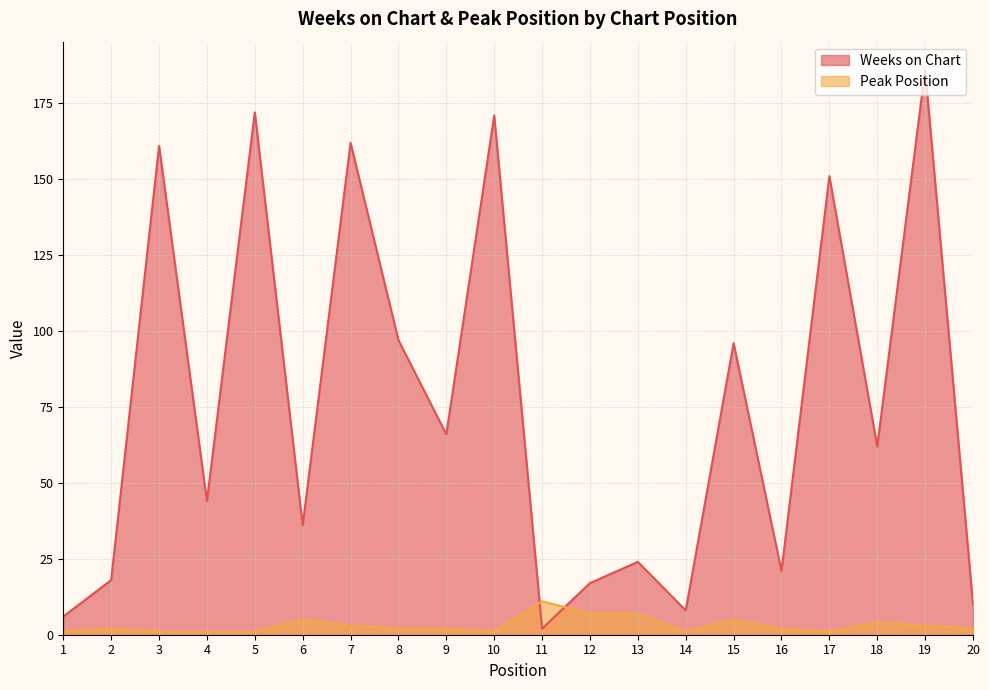

At how many categories does at least one series exceed 109?

6